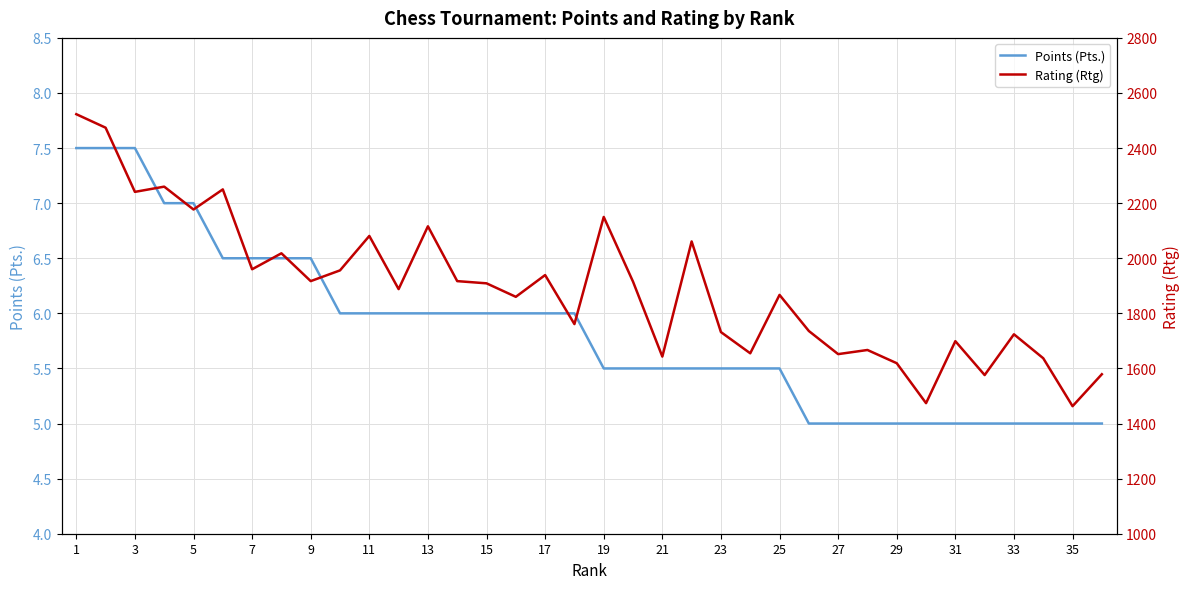

How many lines are shown in the chart?

2